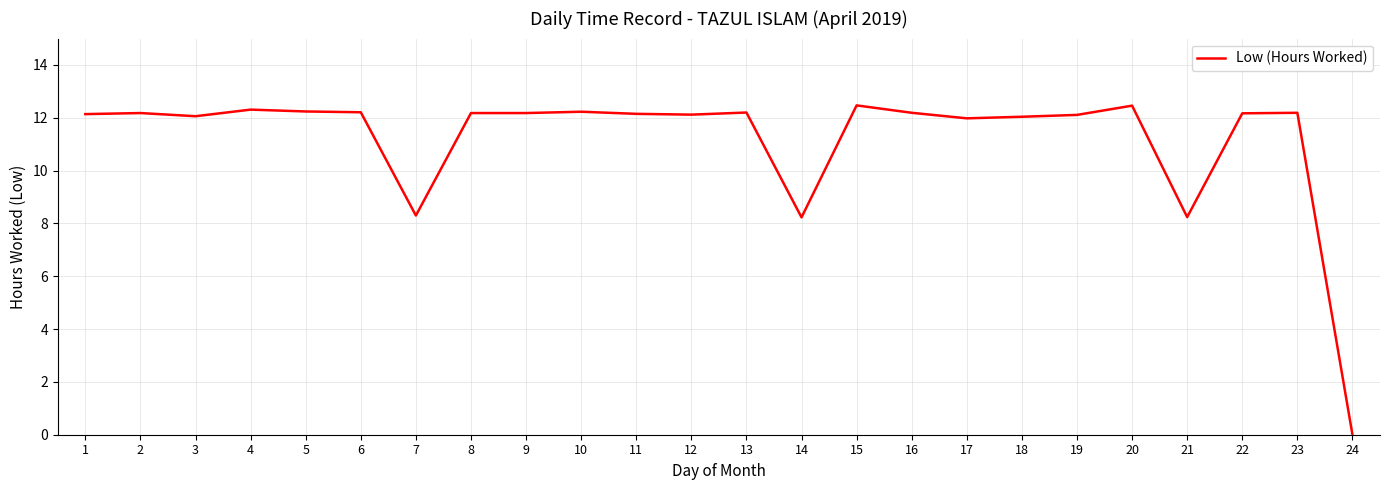

What is the maximum value shown in the chart?

12.5